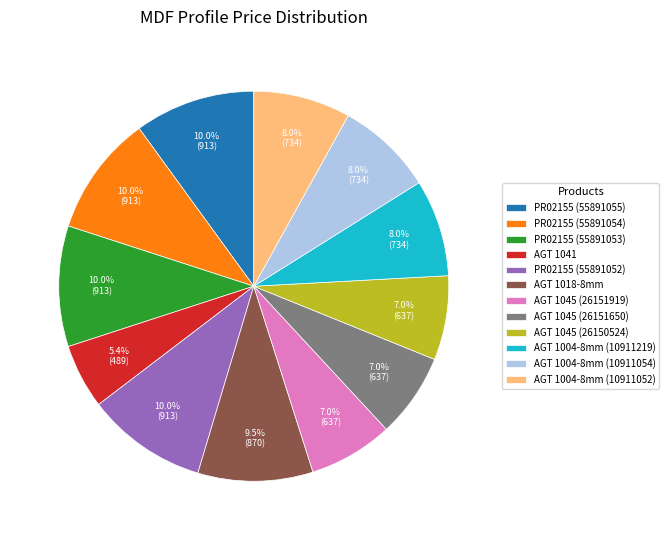

Which slice is the smallest?

AGT 1041